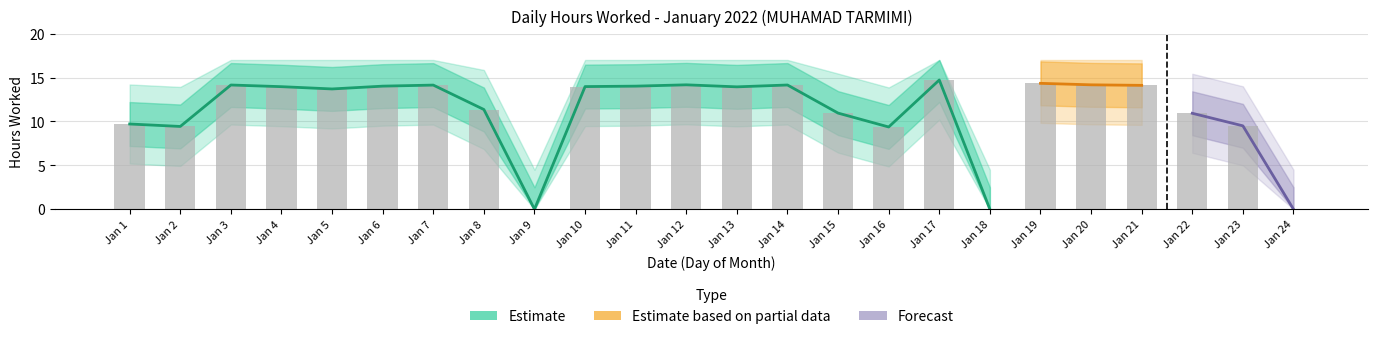

What is the difference between the maximum and second lowest values?

14.7